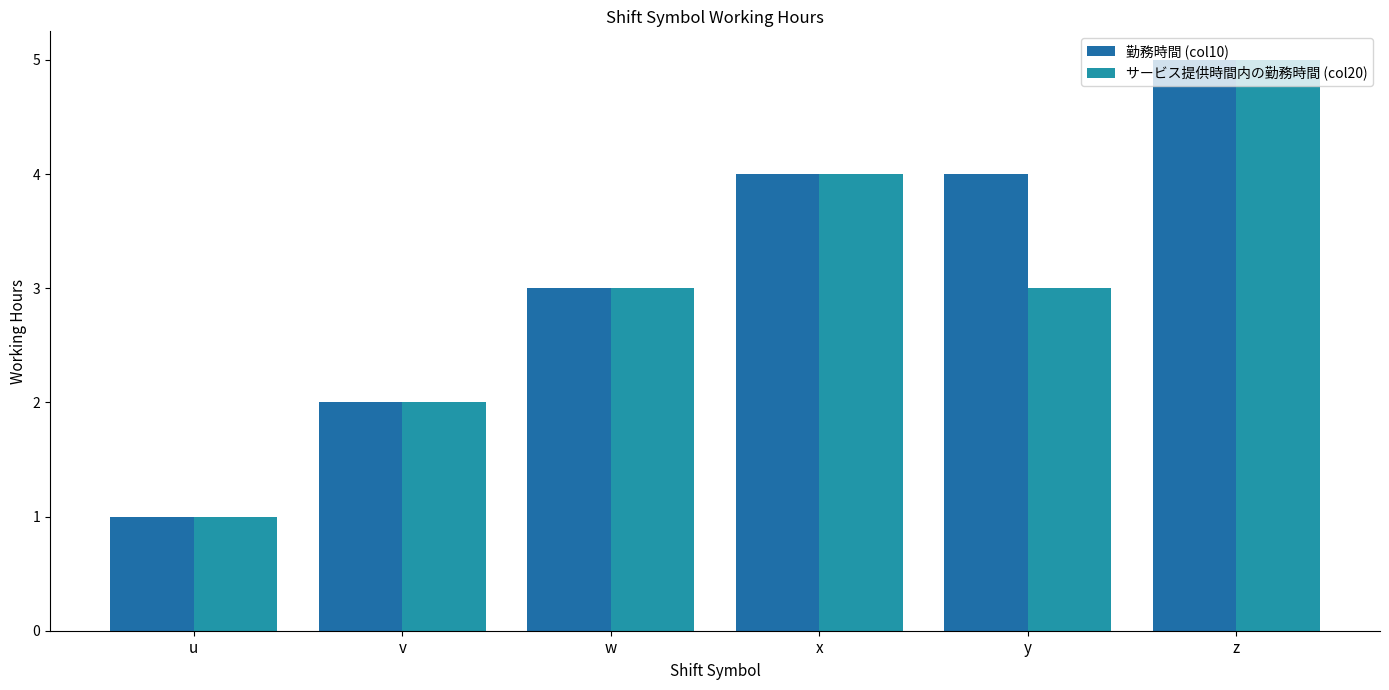

What is the value of the サービス提供時間内の勤務時間 (col20) bar at the 5th from the left?

3